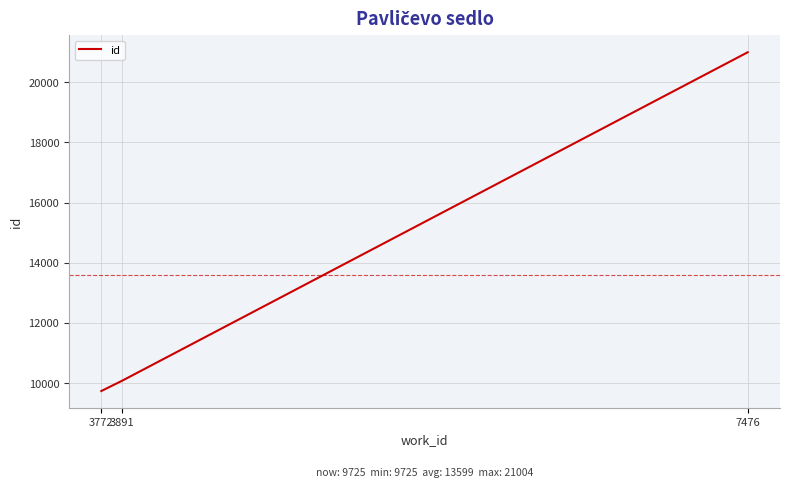

Where is the data nearest to the value 15364?

3891